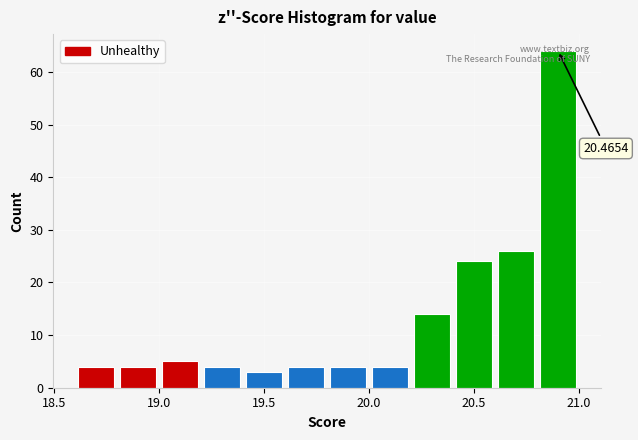

Over which range of the x-axis is the bar tallest?

20.8 to 21.0